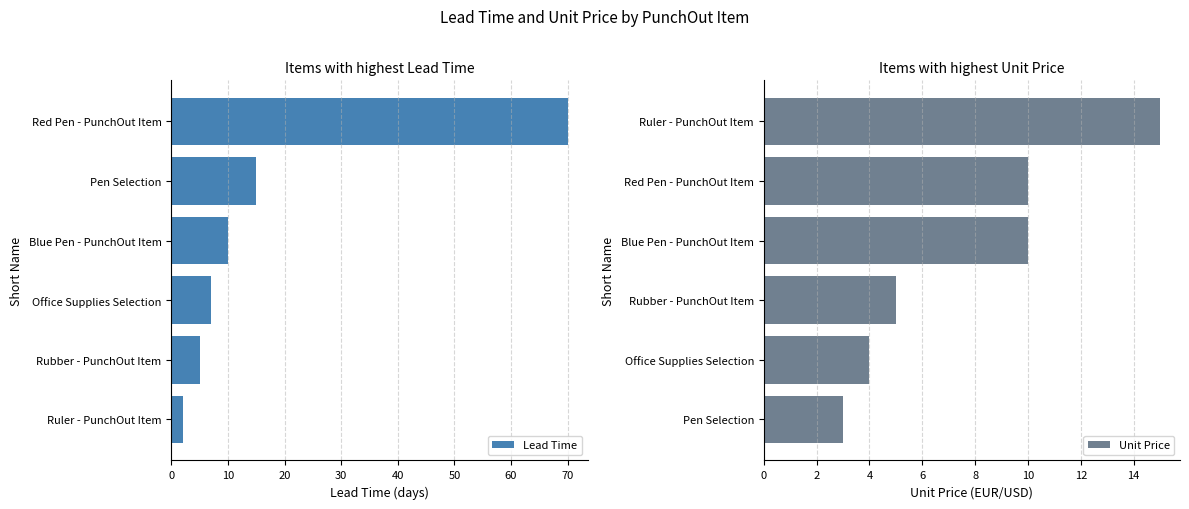

Where is Lead Time nearest to the value 36?

Pen Selection